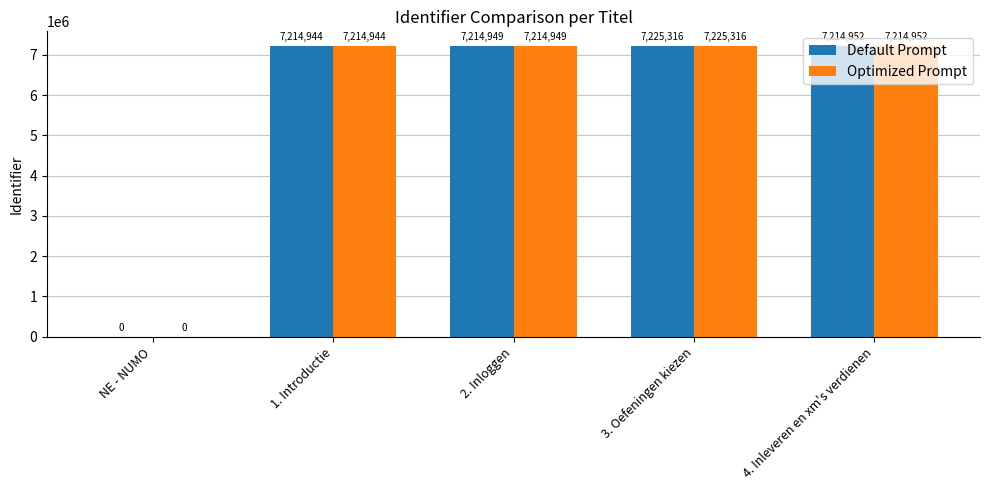

What is the total value across all series at 2. Inloggen?

14429898